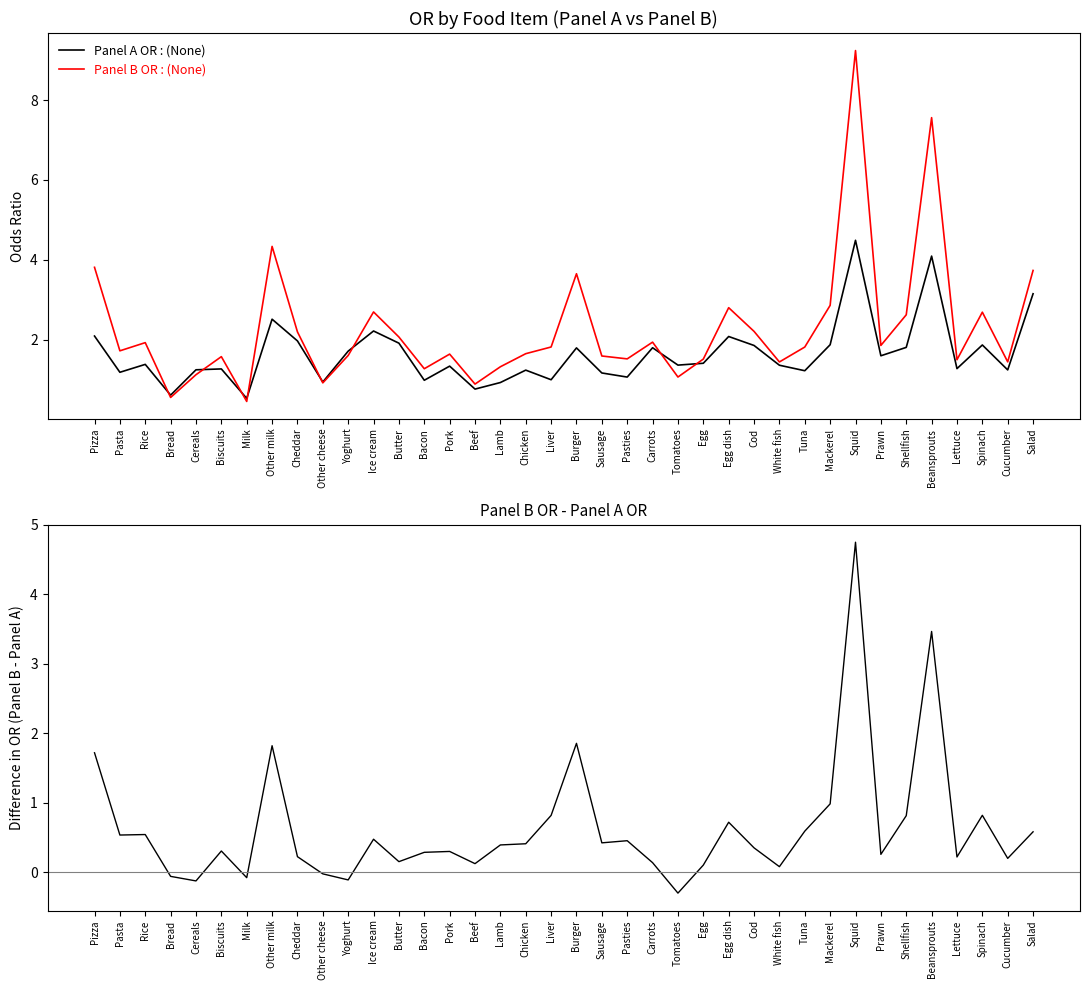

Rank the series at Other cheese from lowest to highest value.

Panel B OR - Panel A OR, Panel B OR : (None), Panel A OR : (None)